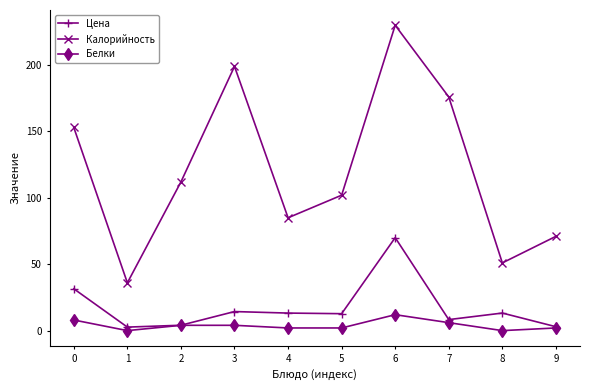

What is the average value of the Калорийность series?

121.5